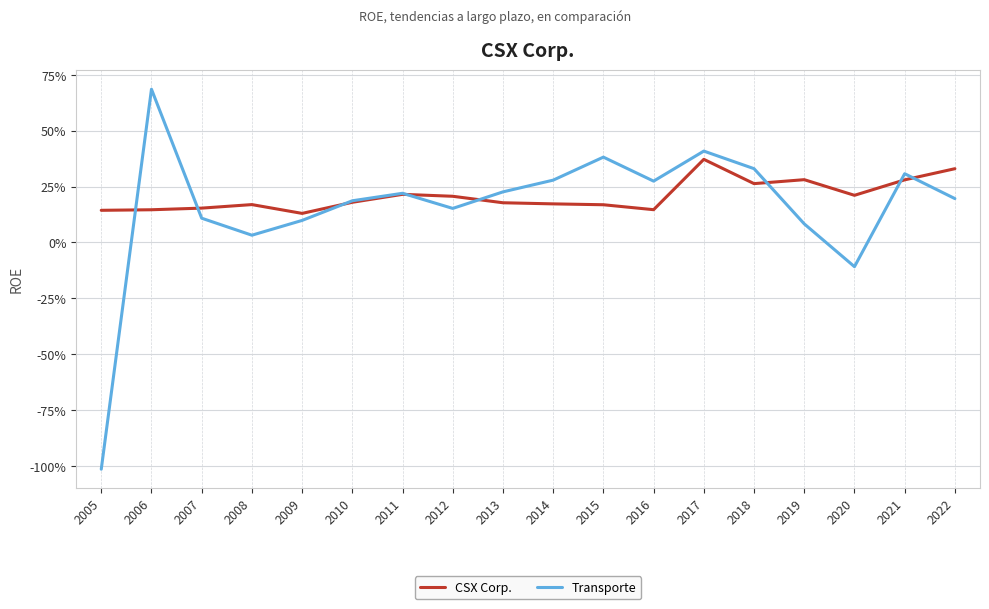

True or false: Transporte and CSX Corp. cross at least once.

True